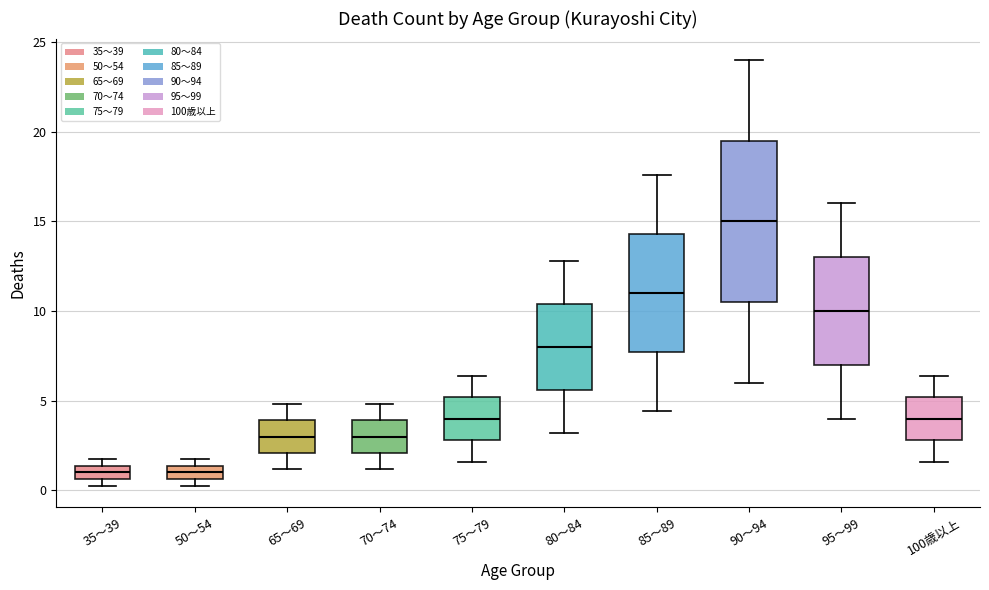

Reading left to right, read every box against the y-axis: the position of its median line, the range the box covers, and the ends of its whiskers. The values are not printed on the chart, so give them approximately, as read against the axis.

35～39: median 1.0, box 0.5 to 1.5, whiskers 0.5 (just below the box's lower edge) to 2.0
50～54: median 1.0, box 0.5 to 1.5, whiskers 0.5 (just below the box's lower edge) to 2.0
65～69: median 3.0, box 2.0 to 4.0, whiskers 1.0 to 5.0
70～74: median 3.0, box 2.0 to 4.0, whiskers 1.0 to 5.0
75～79: median 4.0, box 3.0 to 5.0, whiskers 1.5 to 6.5
80～84: median 8.0, box 5.5 to 10.5, whiskers 3.0 to 13.0
85～89: median 11.0, box 7.5 to 14.5, whiskers 4.5 to 17.5
90～94: median 15.0, box 10.5 to 19.5, whiskers 6.0 to 24.0
95～99: median 10.0, box 7.0 to 13.0, whiskers 4.0 to 16.0
100歳以上: median 4.0, box 3.0 to 5.0, whiskers 1.5 to 6.5